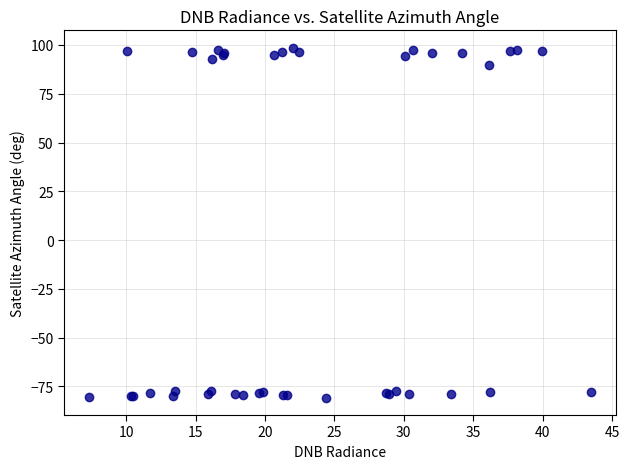

What Y value in the scatter plot is closest to 8?

89.5